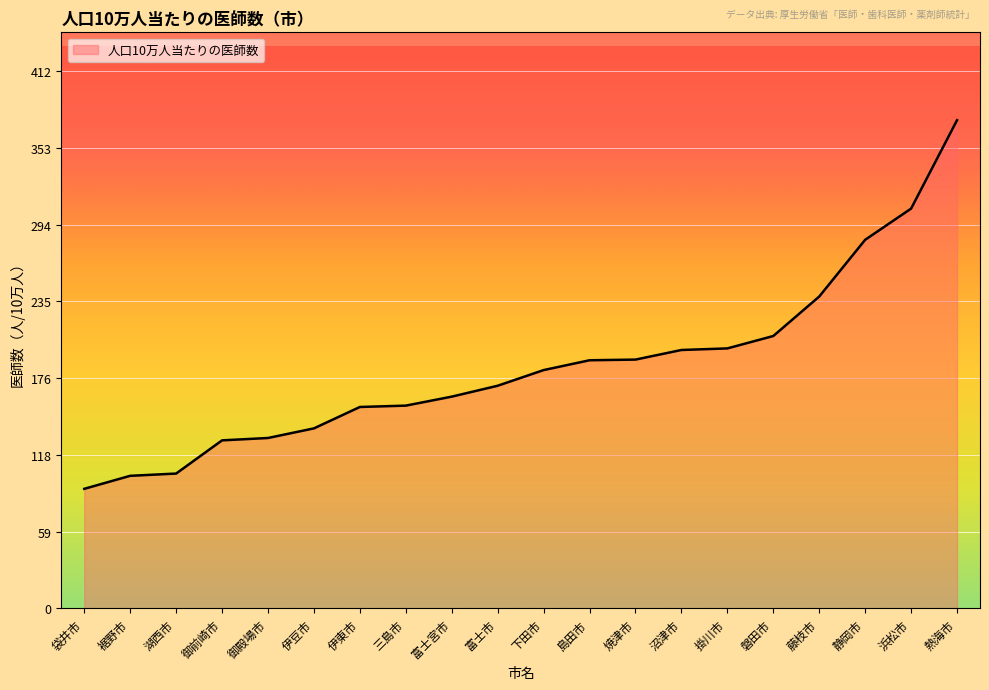

What is the smallest value displayed?

91.6